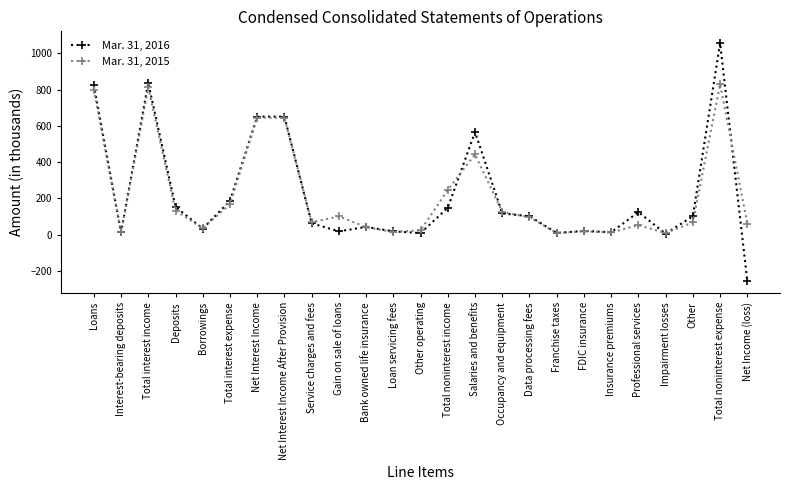

How many lines are shown in the chart?

2